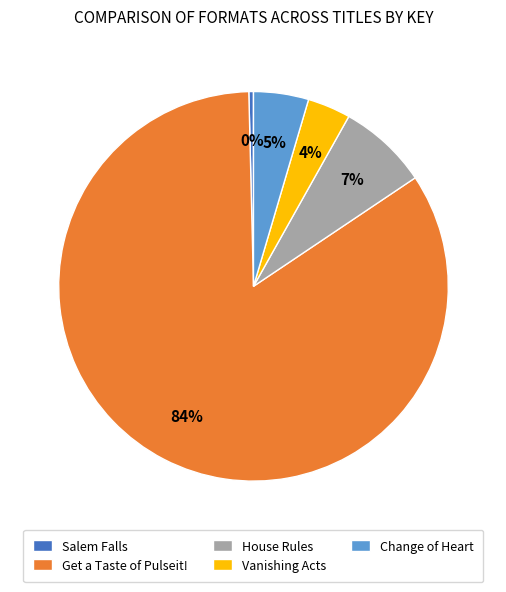

To the nearest percent, what is the combined percentage of Get a Taste of Pulseit! and Vanishing Acts?

88%